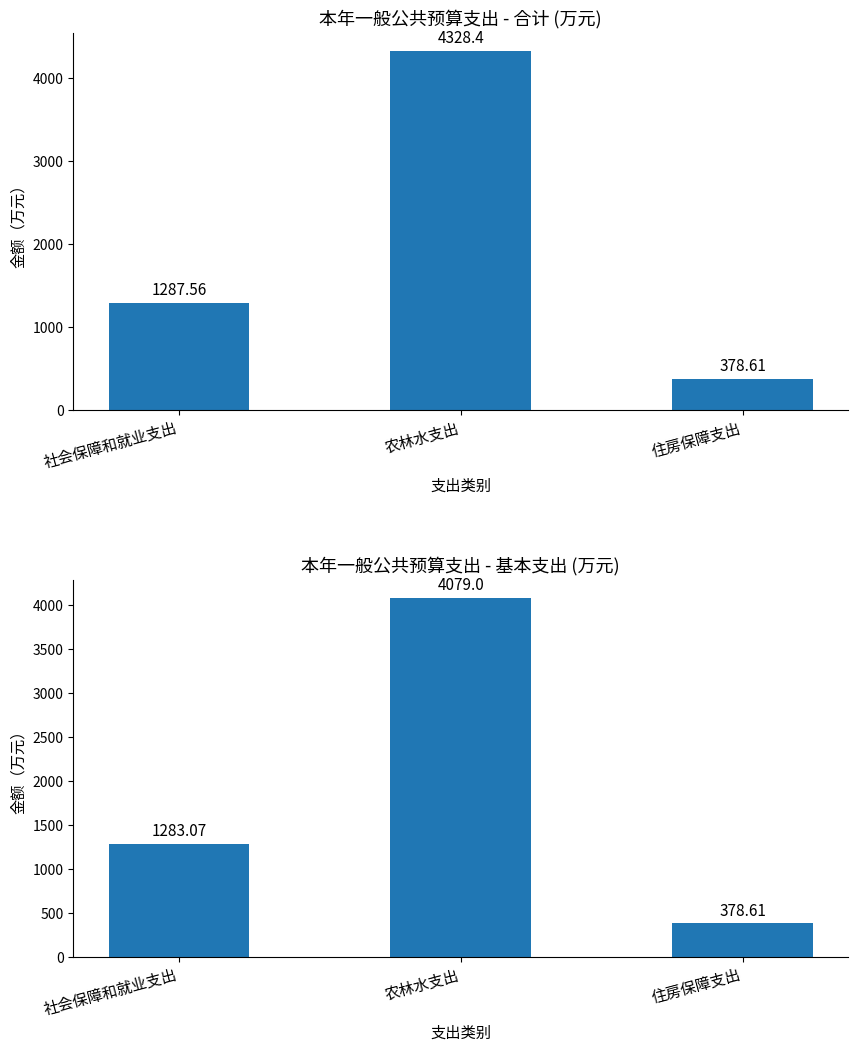

What is the difference between the maximum and minimum values in the 合计 series?

3949.8